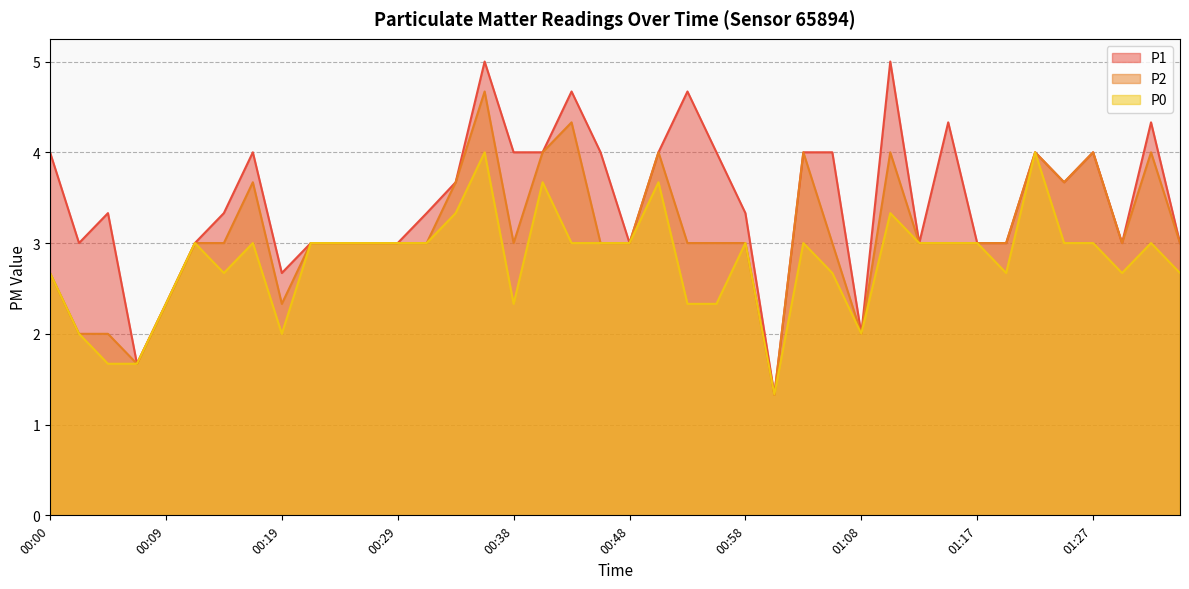

How many lines are shown in the chart?

3